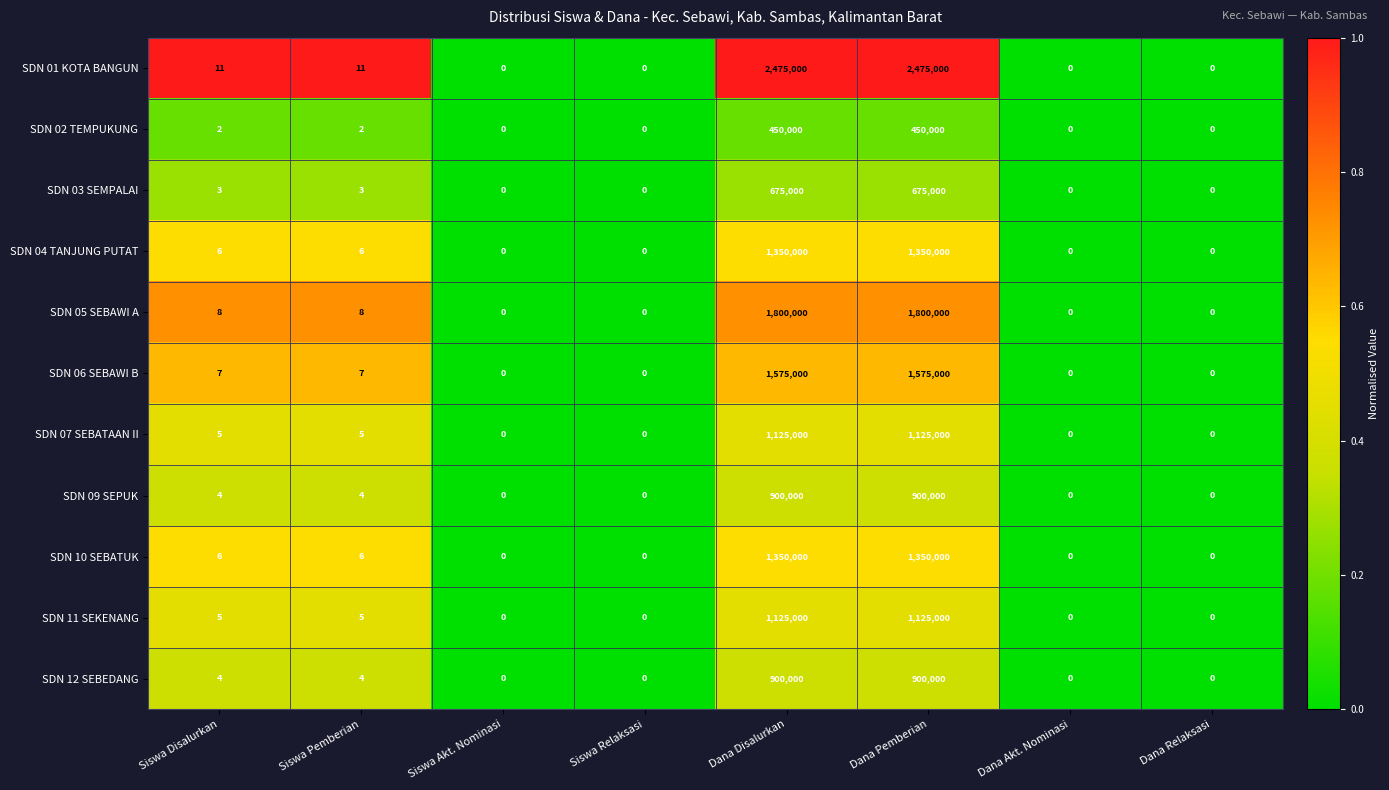

Which series has the largest range (max minus min)?

SDN 01 KOTA BANGUN